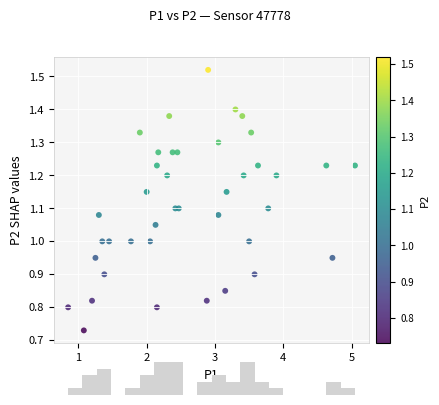

What is the range of X values (max minus min)?

4.2